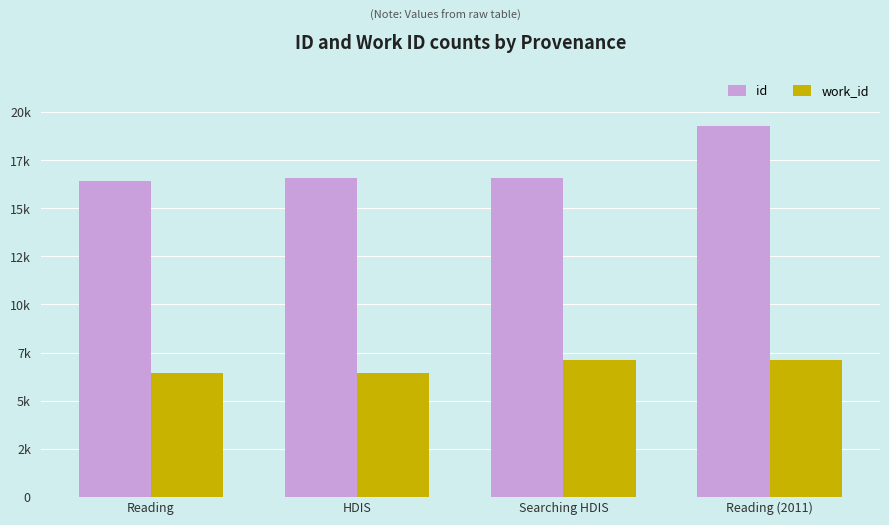

Which series has the largest range (max minus min)?

id